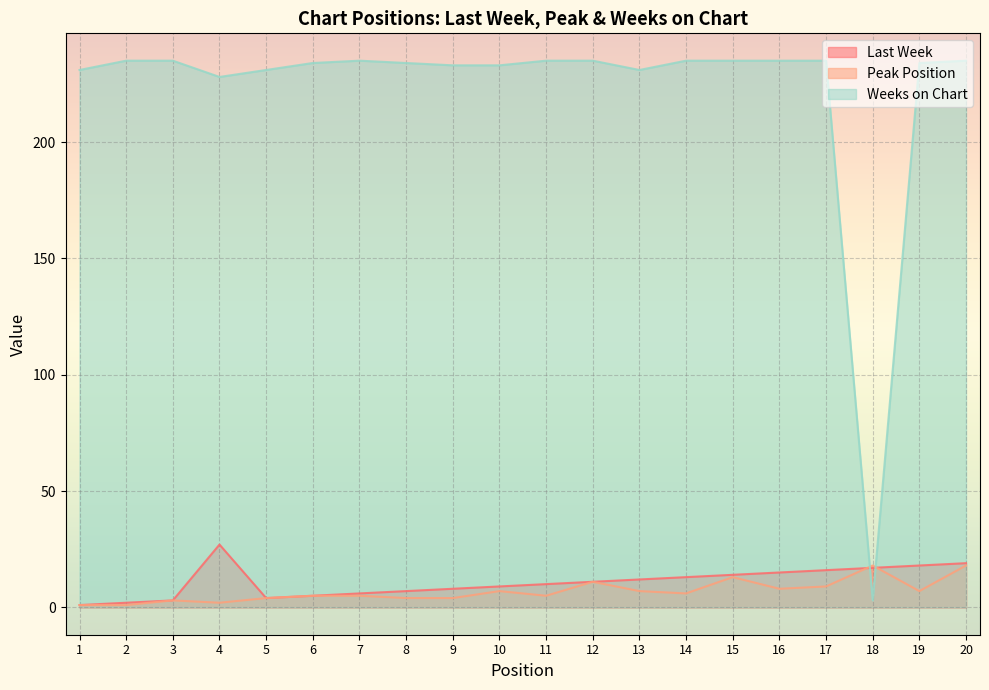

How many intersections are there between Last Week and Weeks on Chart?

2